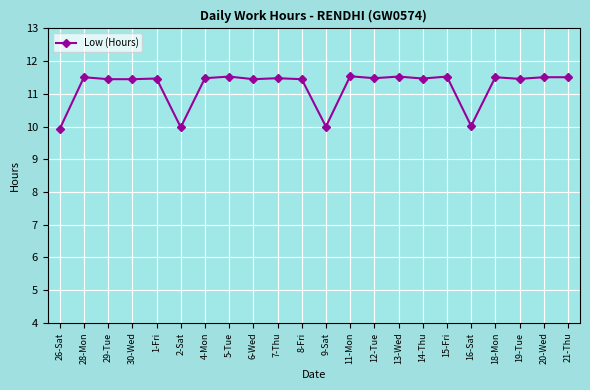

Count the number of data series in this chart.

1